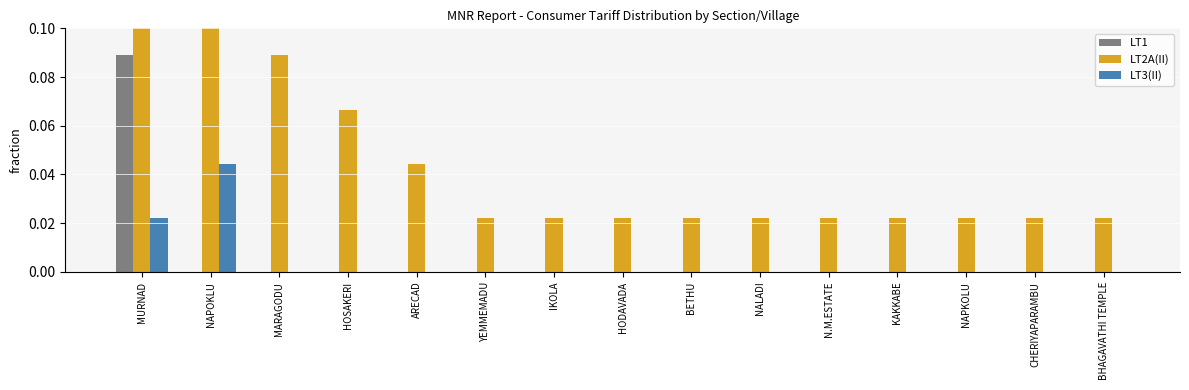

Which label corresponds to the largest value in the chart?

MURNAD